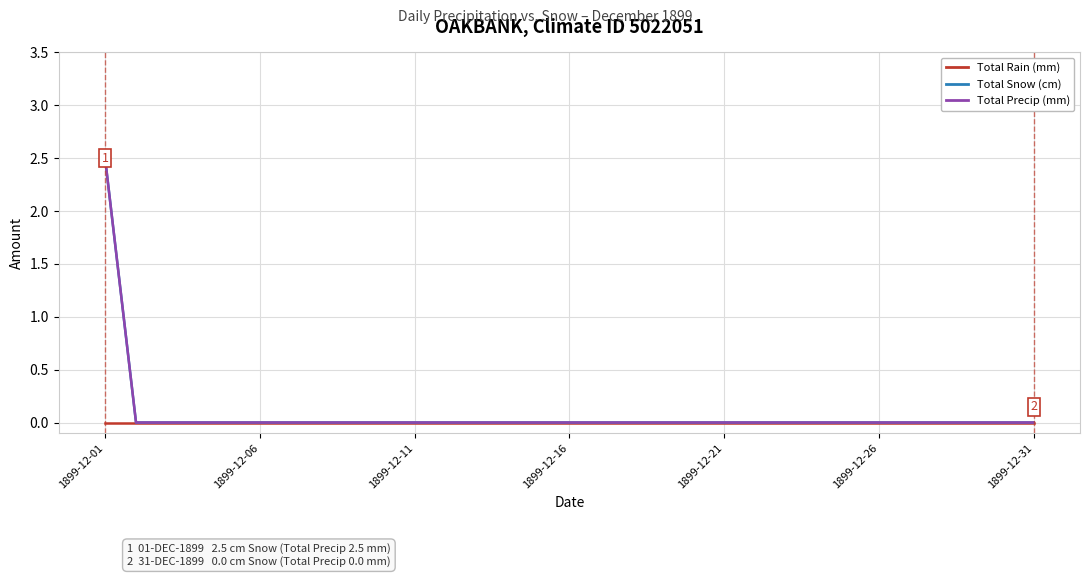

At which label is Total Snow (cm) closest to 1?

1899-12-06